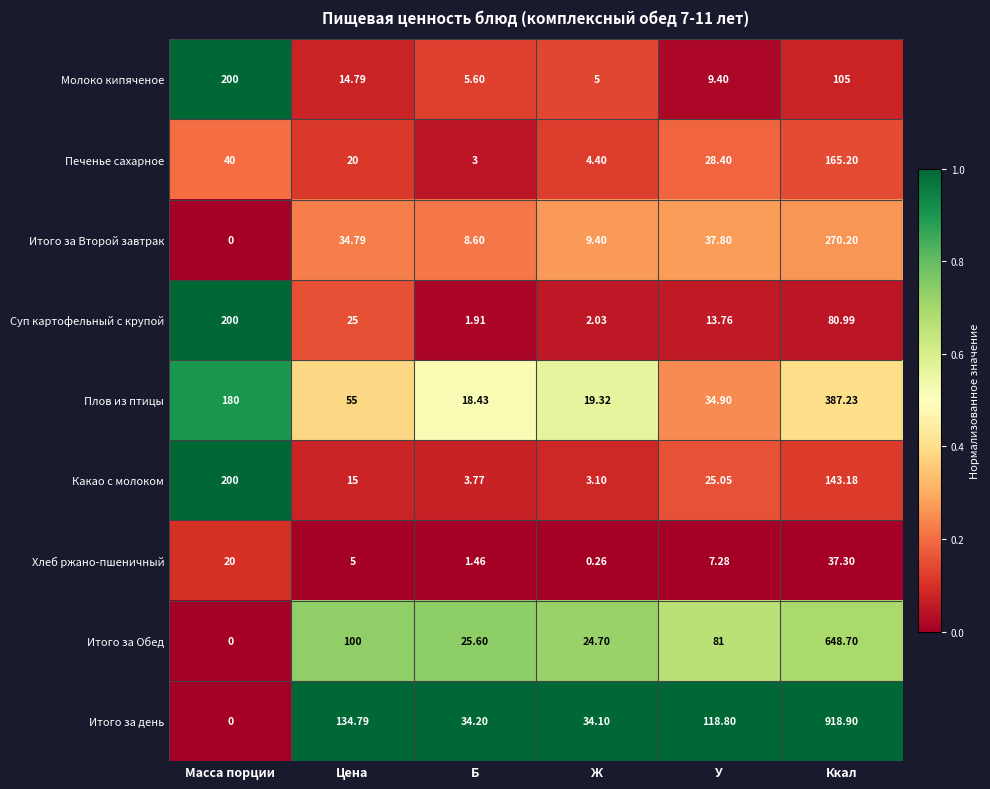

Between Масса порции and Ккал, which series saw the biggest shift?

Итого за день